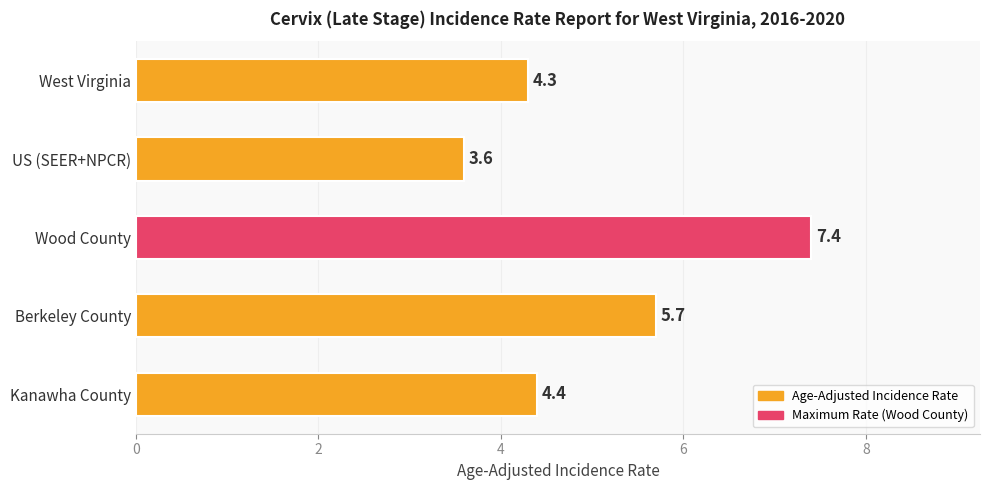

List the labels in order of value, largest first.

Wood County, Berkeley County, Kanawha County, West Virginia, US (SEER+NPCR)